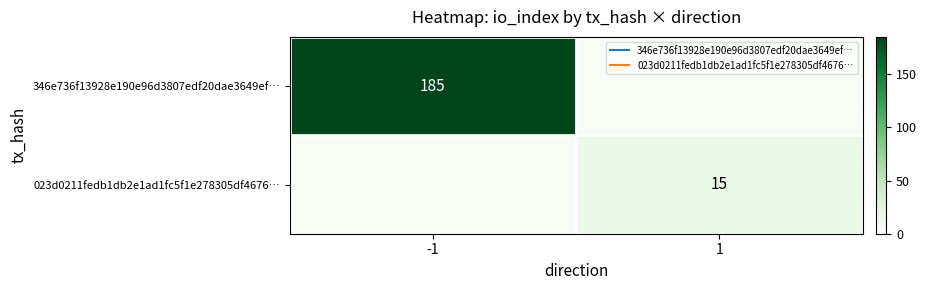

The value of 346e736f13928e190e96d3807edf20dae3649ef… at -1 is 185. True or false?

True